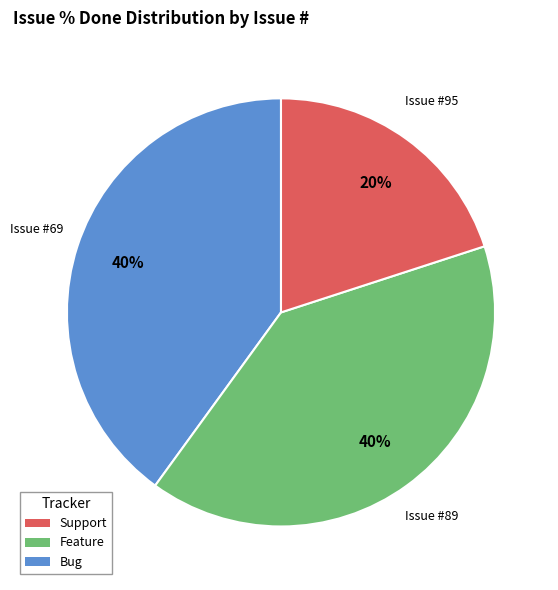

Is there any slice that represents more than half of the pie?

No